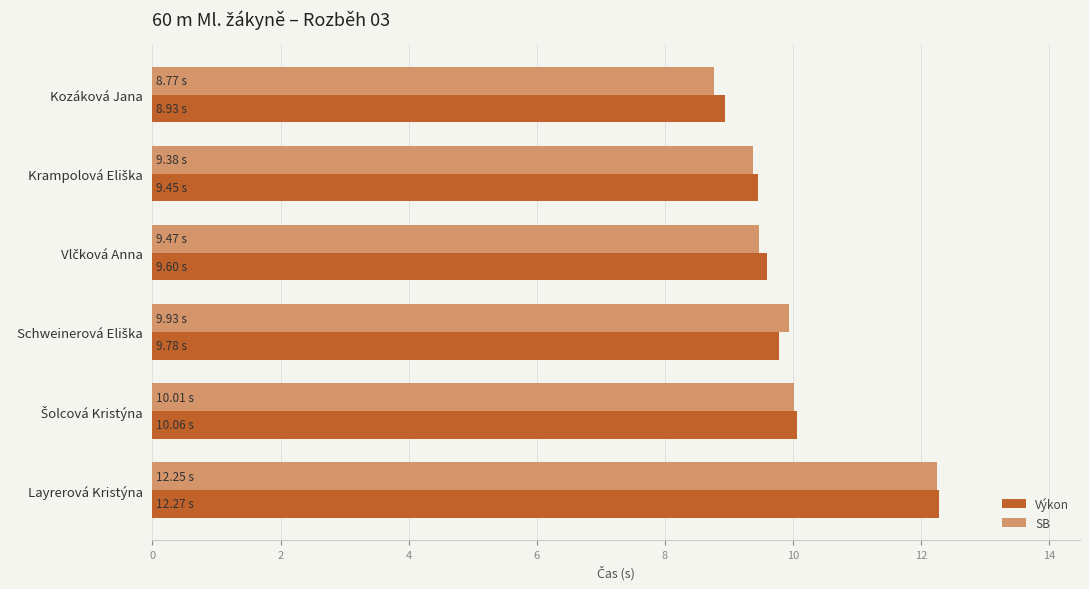

What is the total value across all series at Kozáková Jana?

17.7